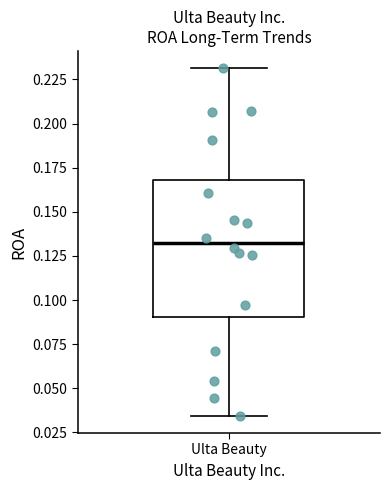

Transcribe this box plot: give where the median line is, the range the box spans, and where the two whiskers end, as read against the y-axis. The values are not printed on the chart, so give them approximately, as read against the axis.

median 0.135, box 0.090 to 0.170, whiskers 0.035 to 0.230